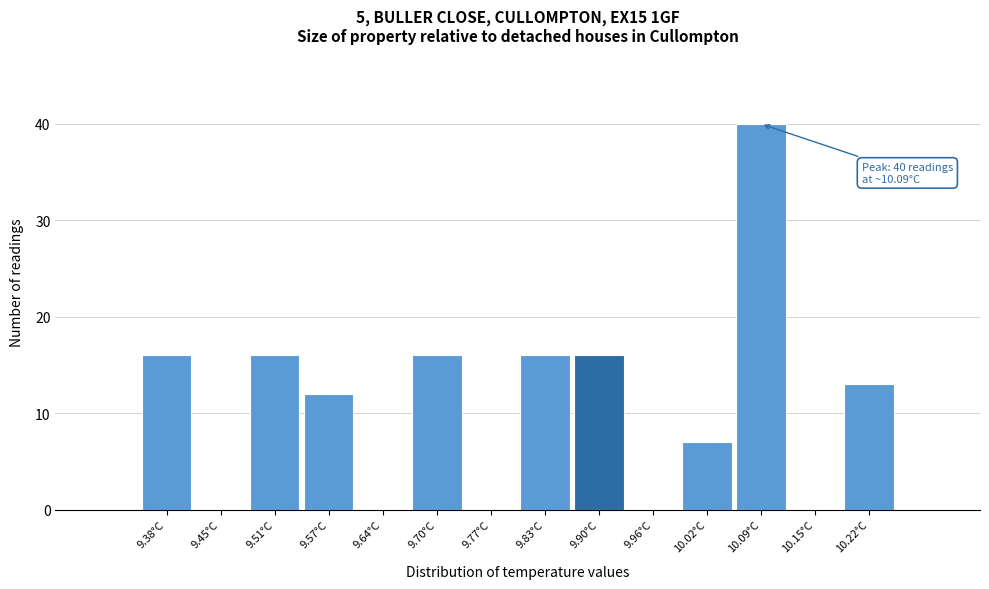

Which range on the x-axis has the tallest bar?

10.06 to 10.12